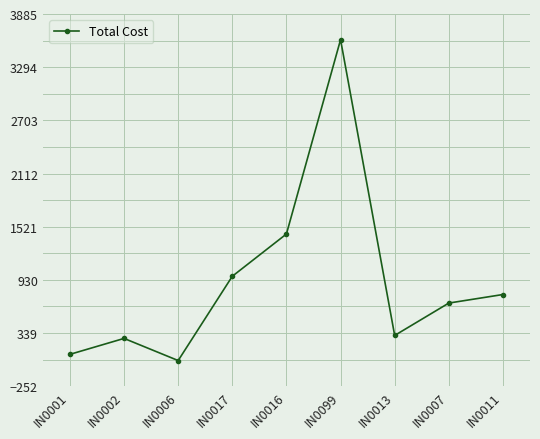

Does the chart have visible grid lines?

Yes